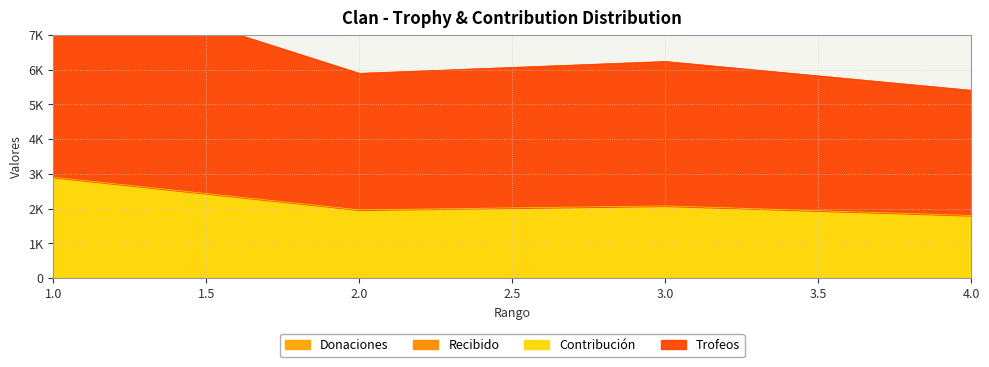

Is it true that Contribución equals 4883 at 1?

False